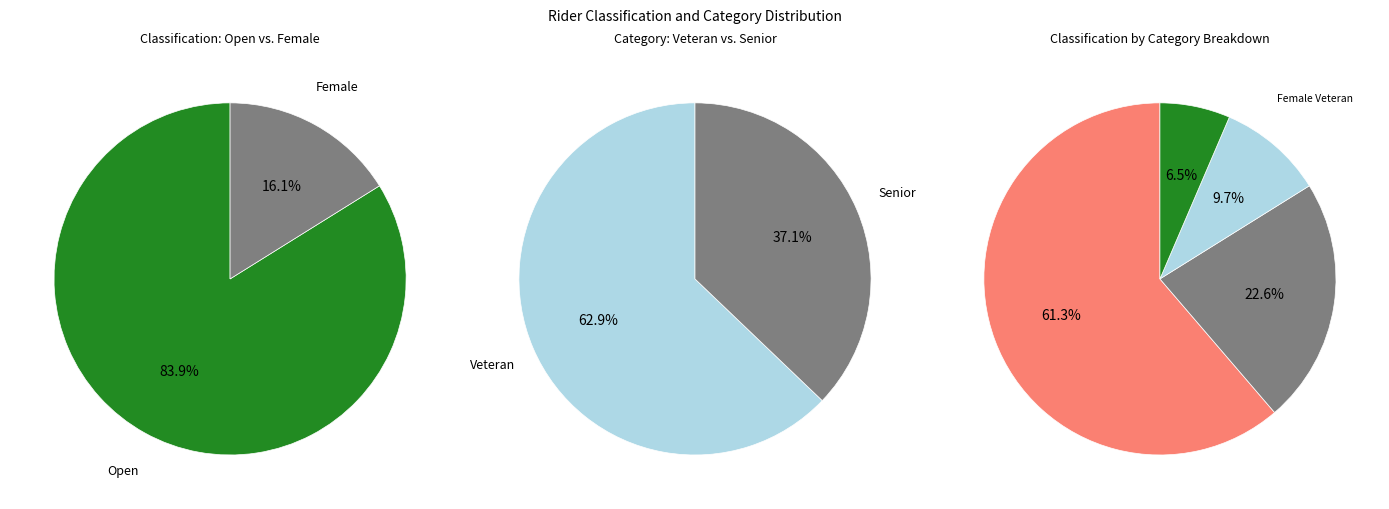

What is the change in value from Open to Veteran_Open?

-7